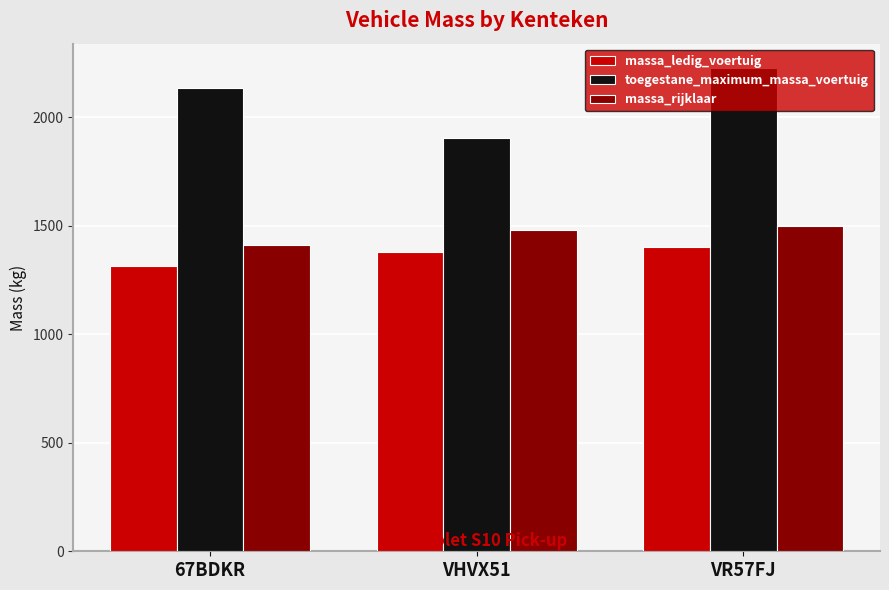

Which series has the largest total across all categories?

toegestane_maximum_massa_voertuig